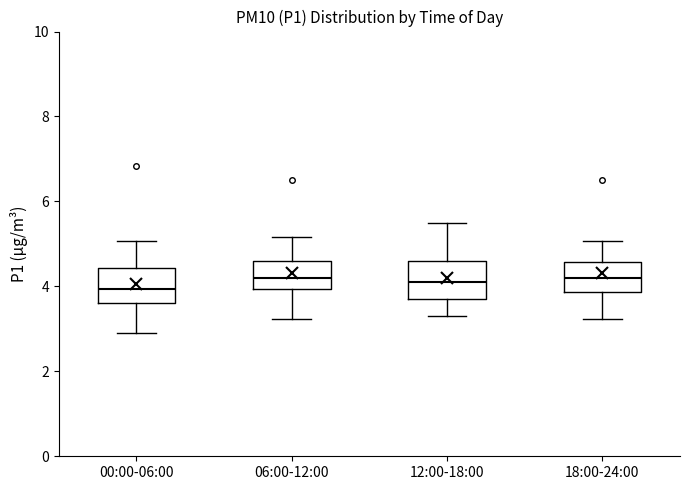

Where is the lower edge of the box for 12:00-18:00 on the y-axis? The values are not printed on the chart, so give them approximately, as read against the axis.

3.8